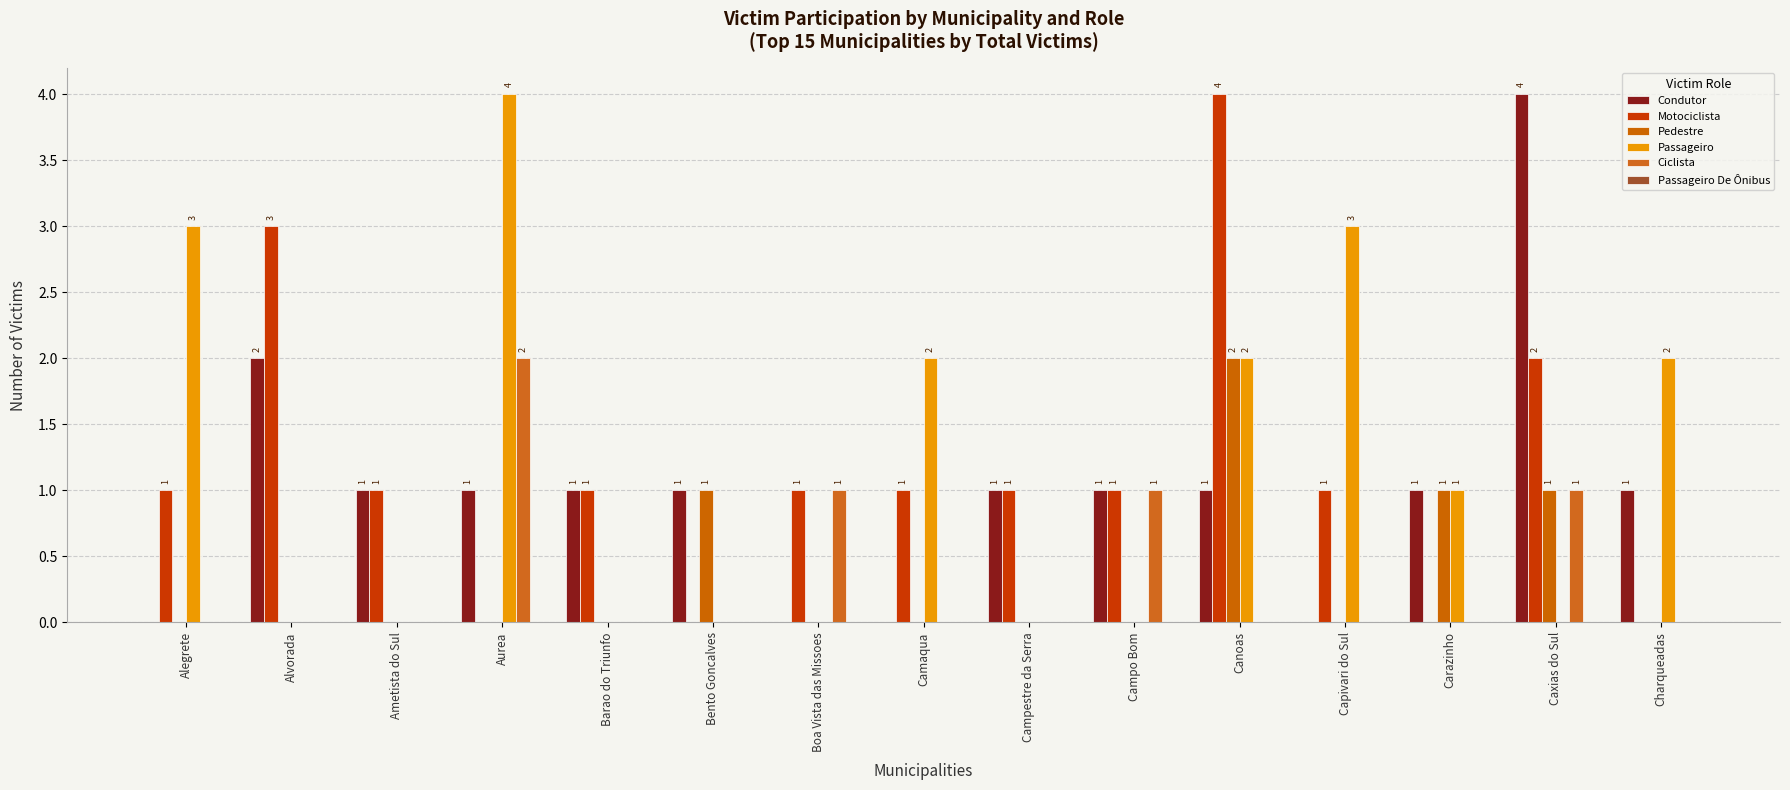

The value of Motociclista at Alegrete is 1. True or false?

True